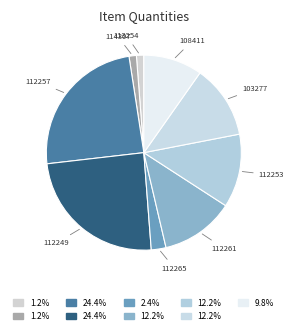

Is there any slice that represents more than half of the pie?

No